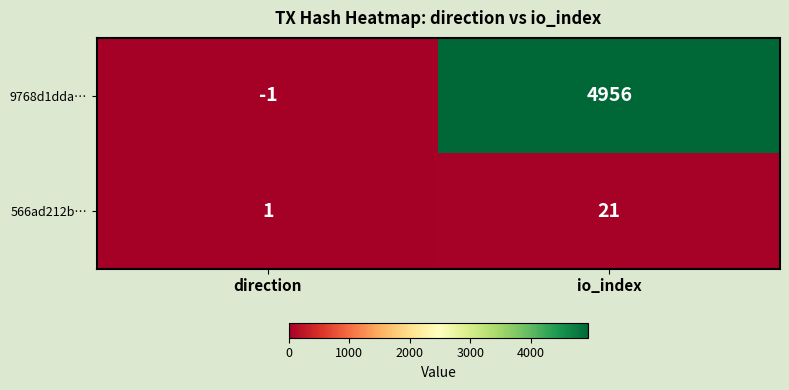

Which series has the largest total across all categories?

9768d1dda…